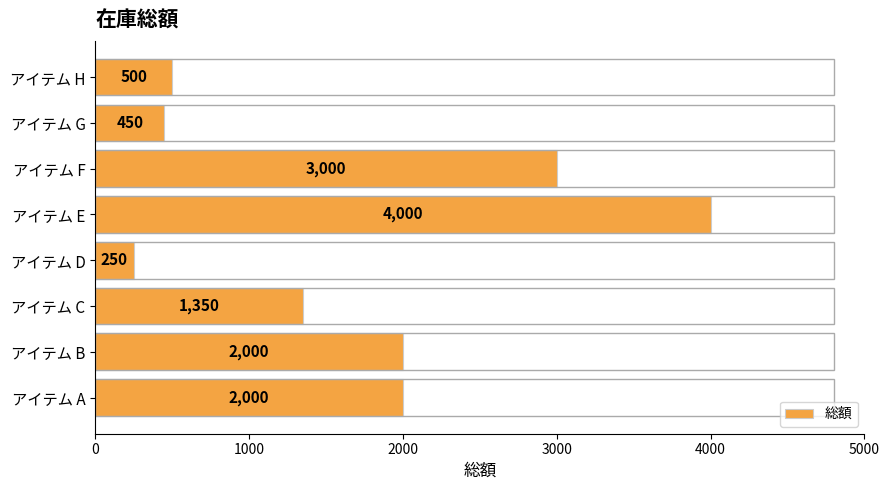

What is the approximate value at アイテム B, to the nearest 50?

2000